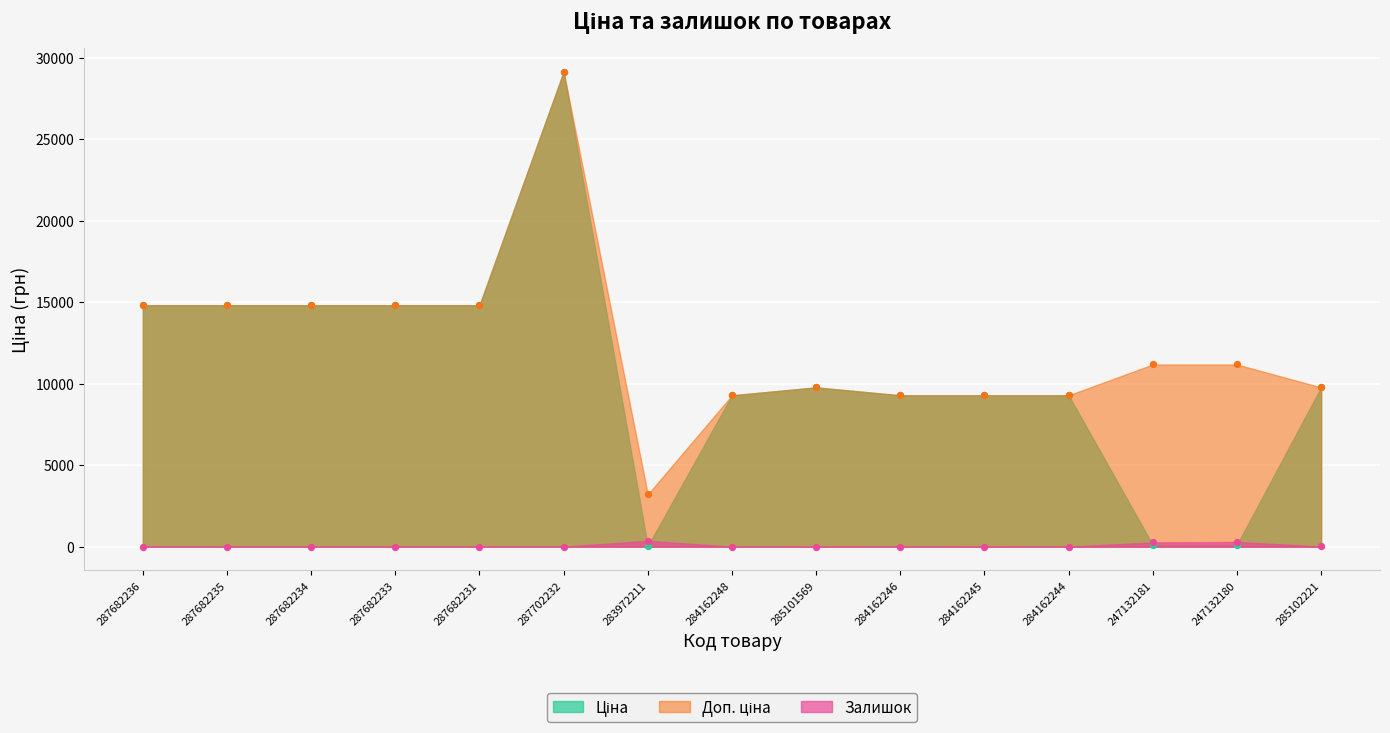

Which series has the largest total across all categories?

Доп. ціна